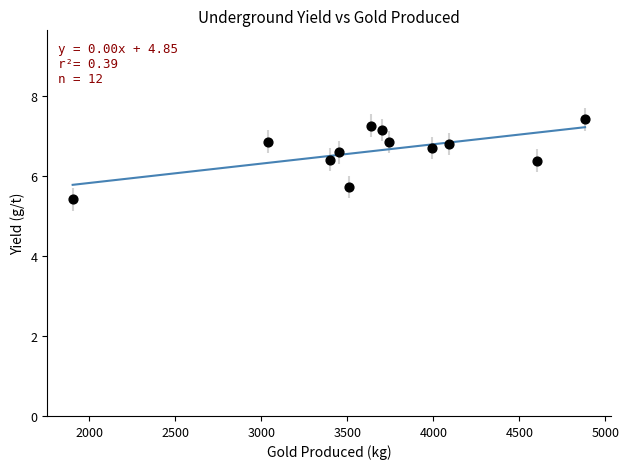

What is the range of Y values (max minus min)?

2.0